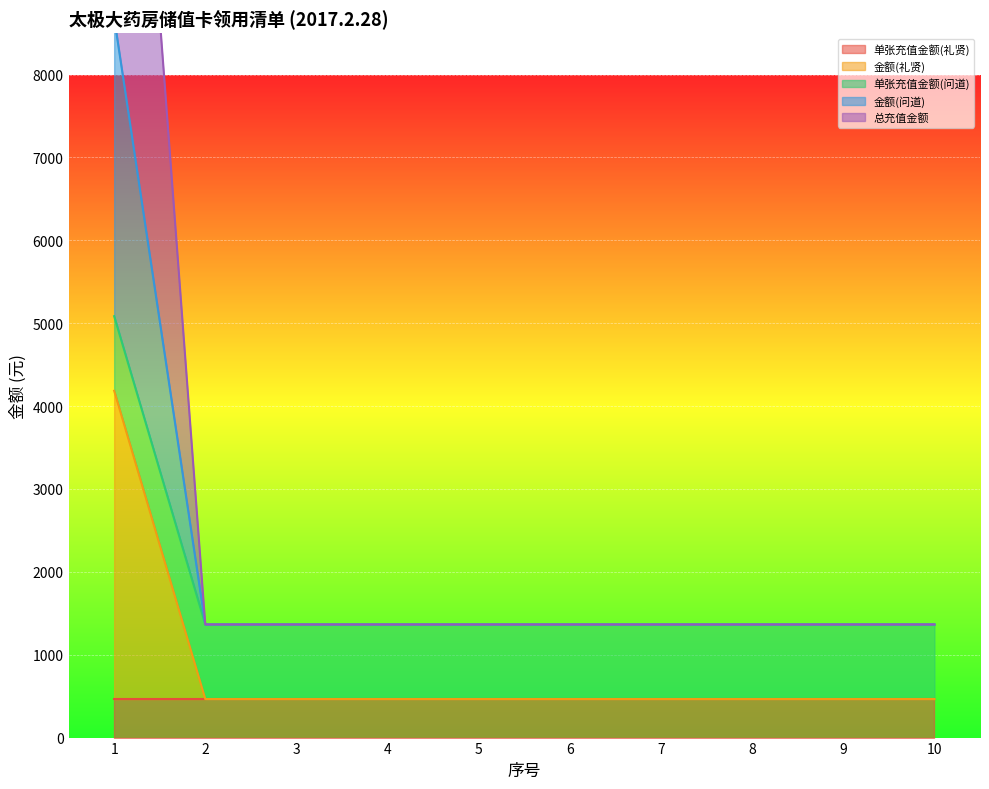

The value of 金额(礼贤) at 5 is 465. True or false?

True